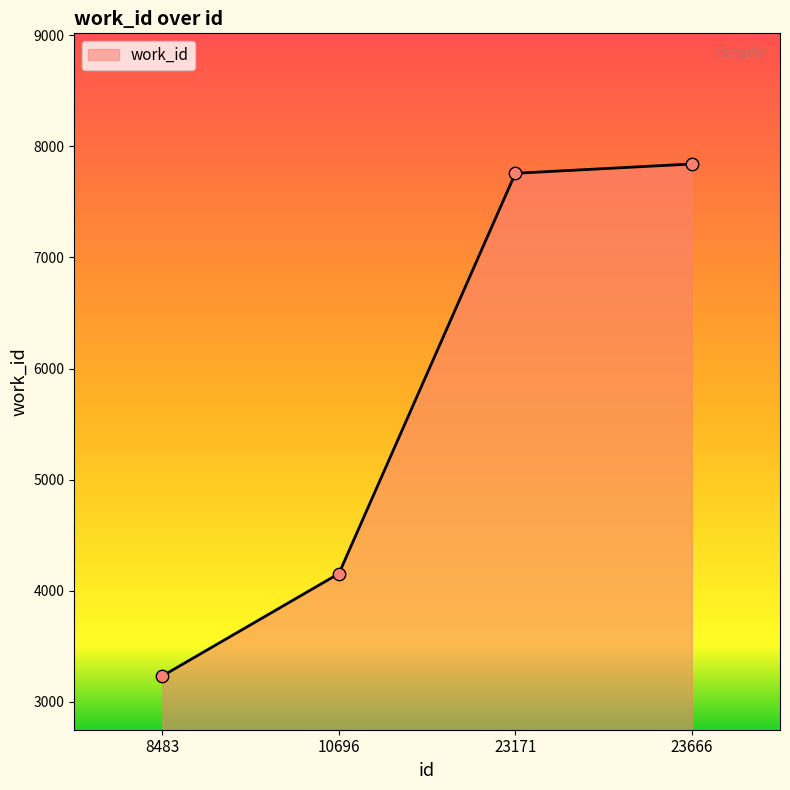

Which has a higher value, 8483 or 23171?

23171